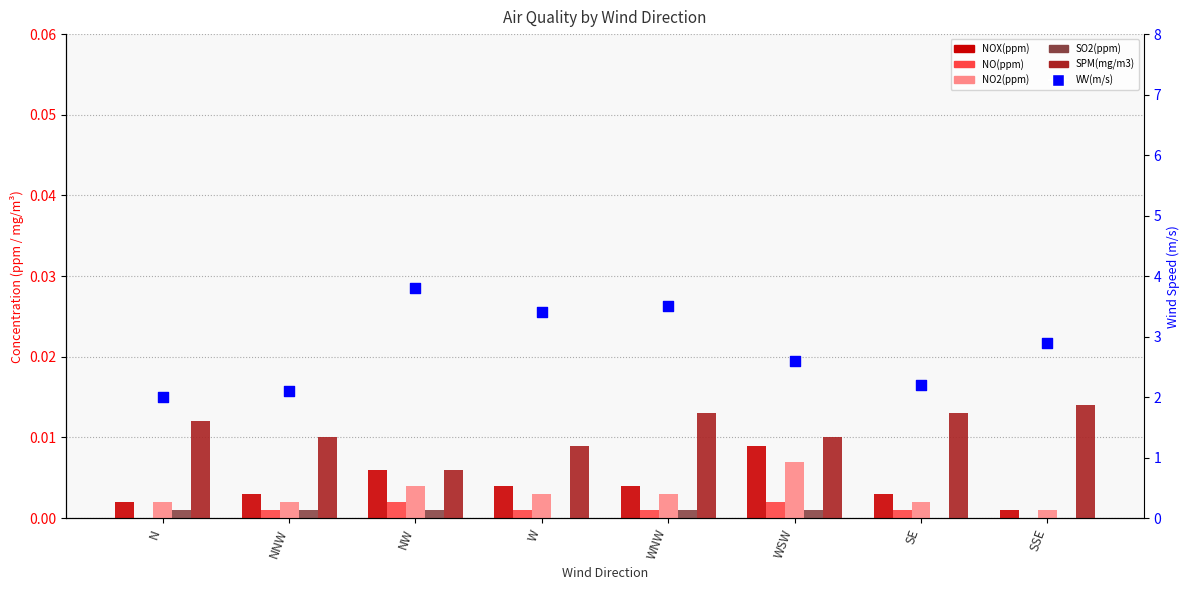

Which series has the largest Y range (max minus min)?

WV(m/s)